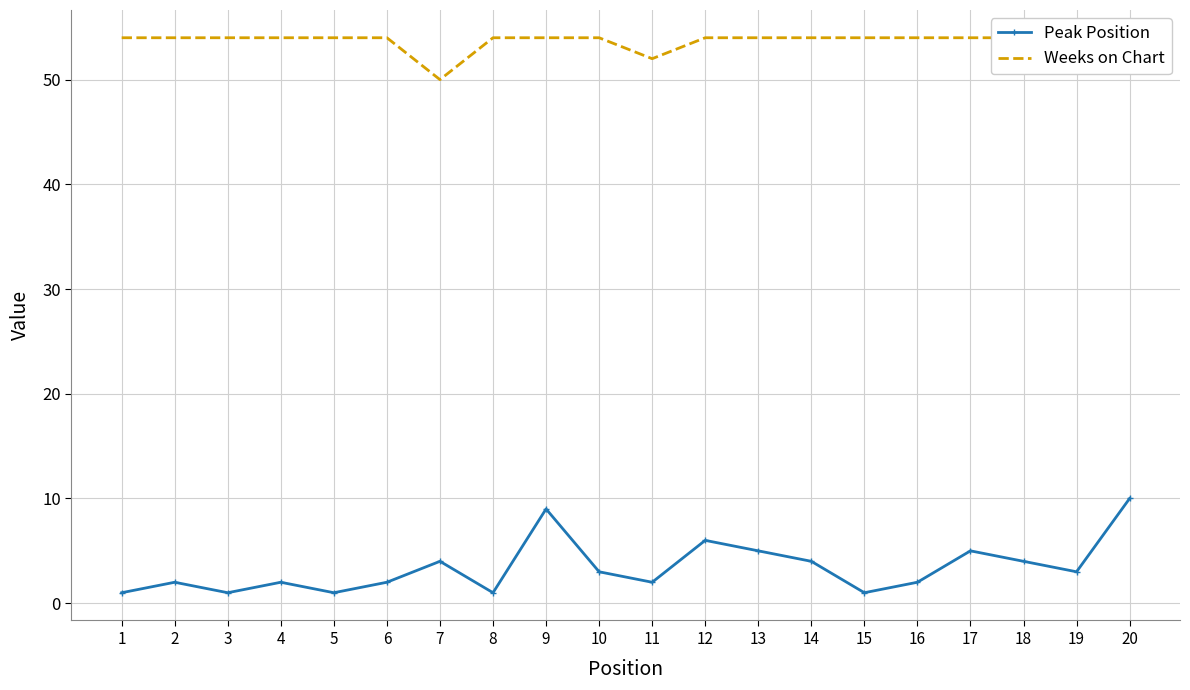

How many interior local valleys does the Peak Position series have?

6